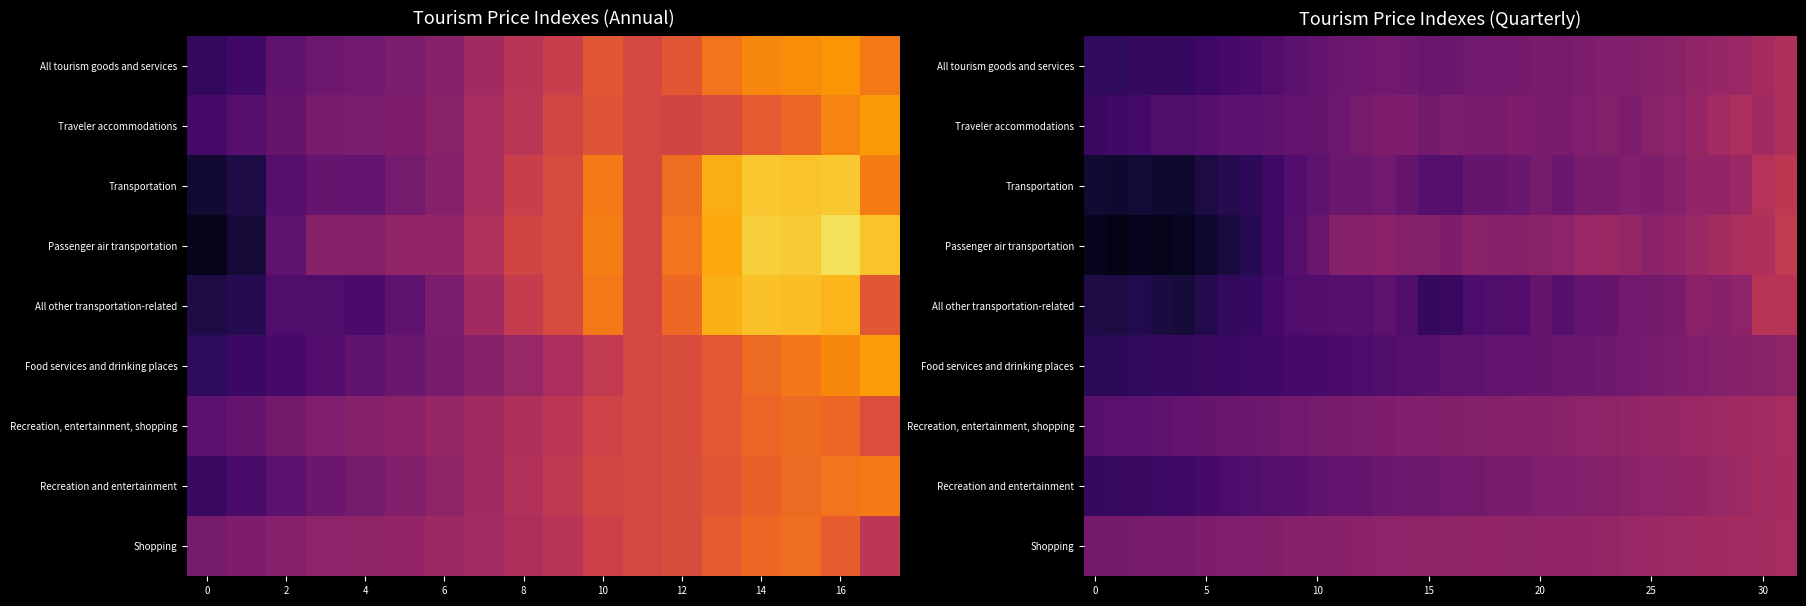

At how many categories does at least one series exceed 66?

32